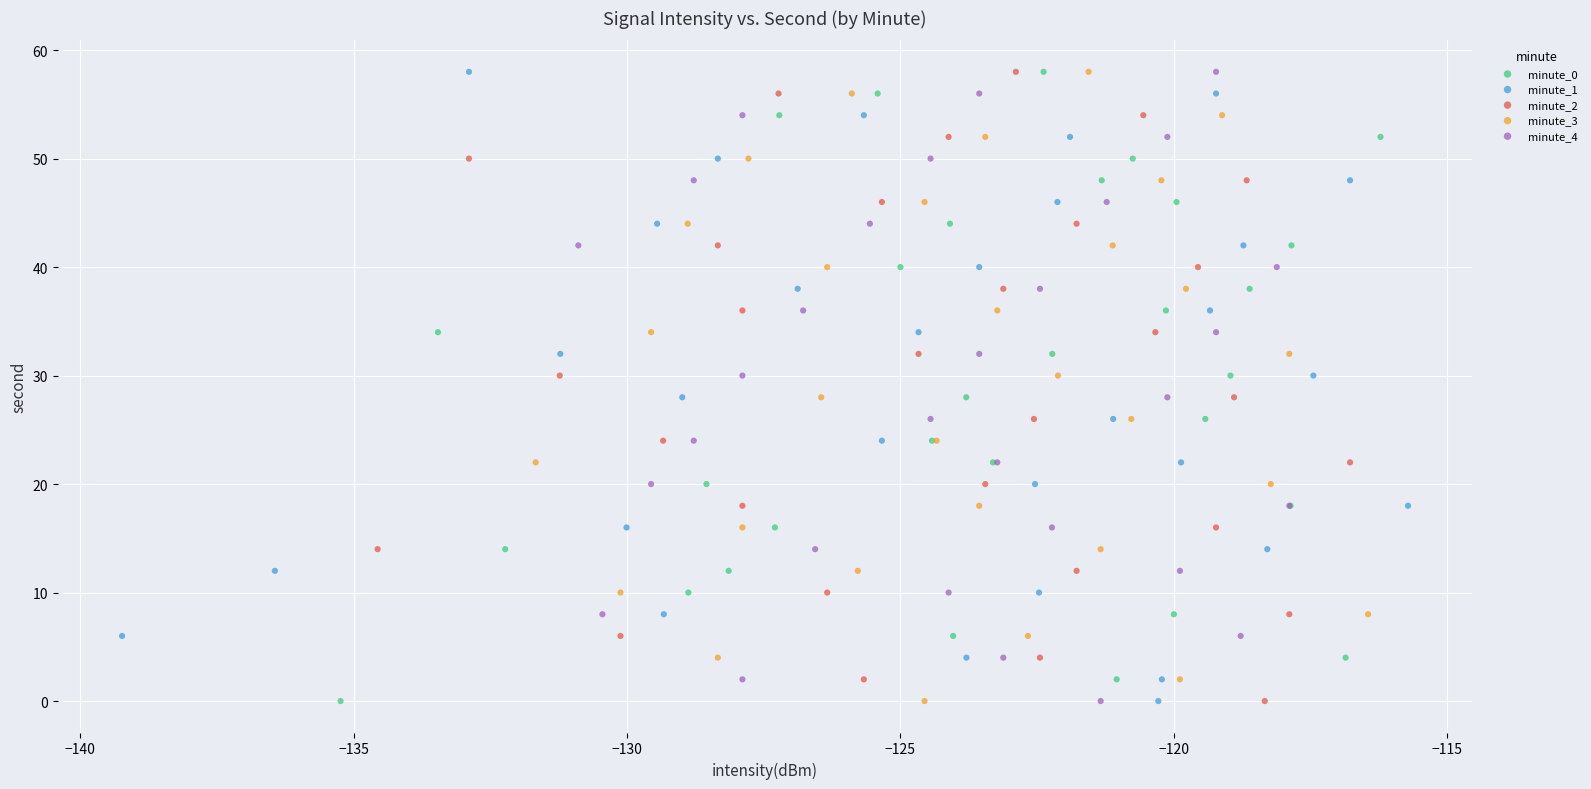

What are all the series names shown in the legend?

minute_0, minute_1, minute_2, minute_3, minute_4